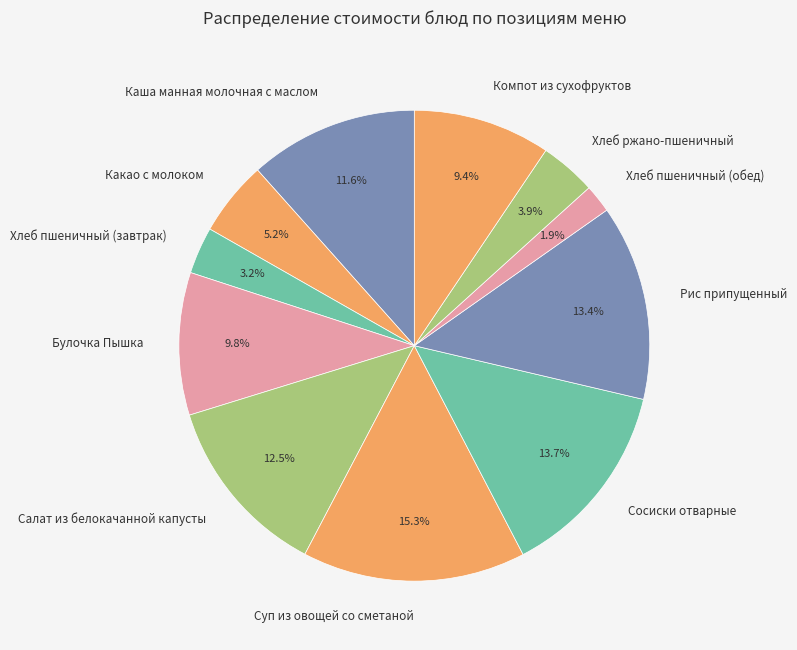

What percentage is NOT represented by Рис припущенный?

86.6%